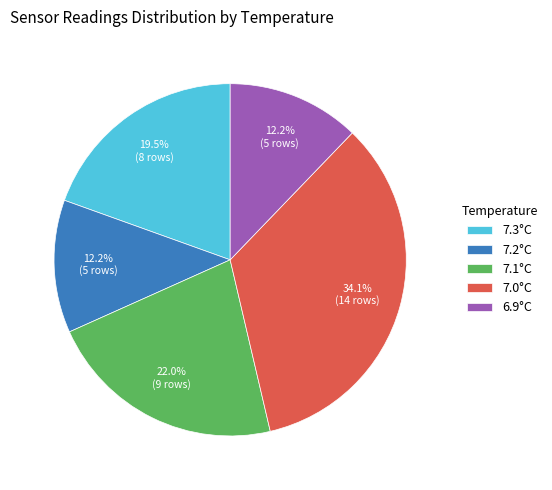

Which category has the biggest portion of the pie?

7.0°C